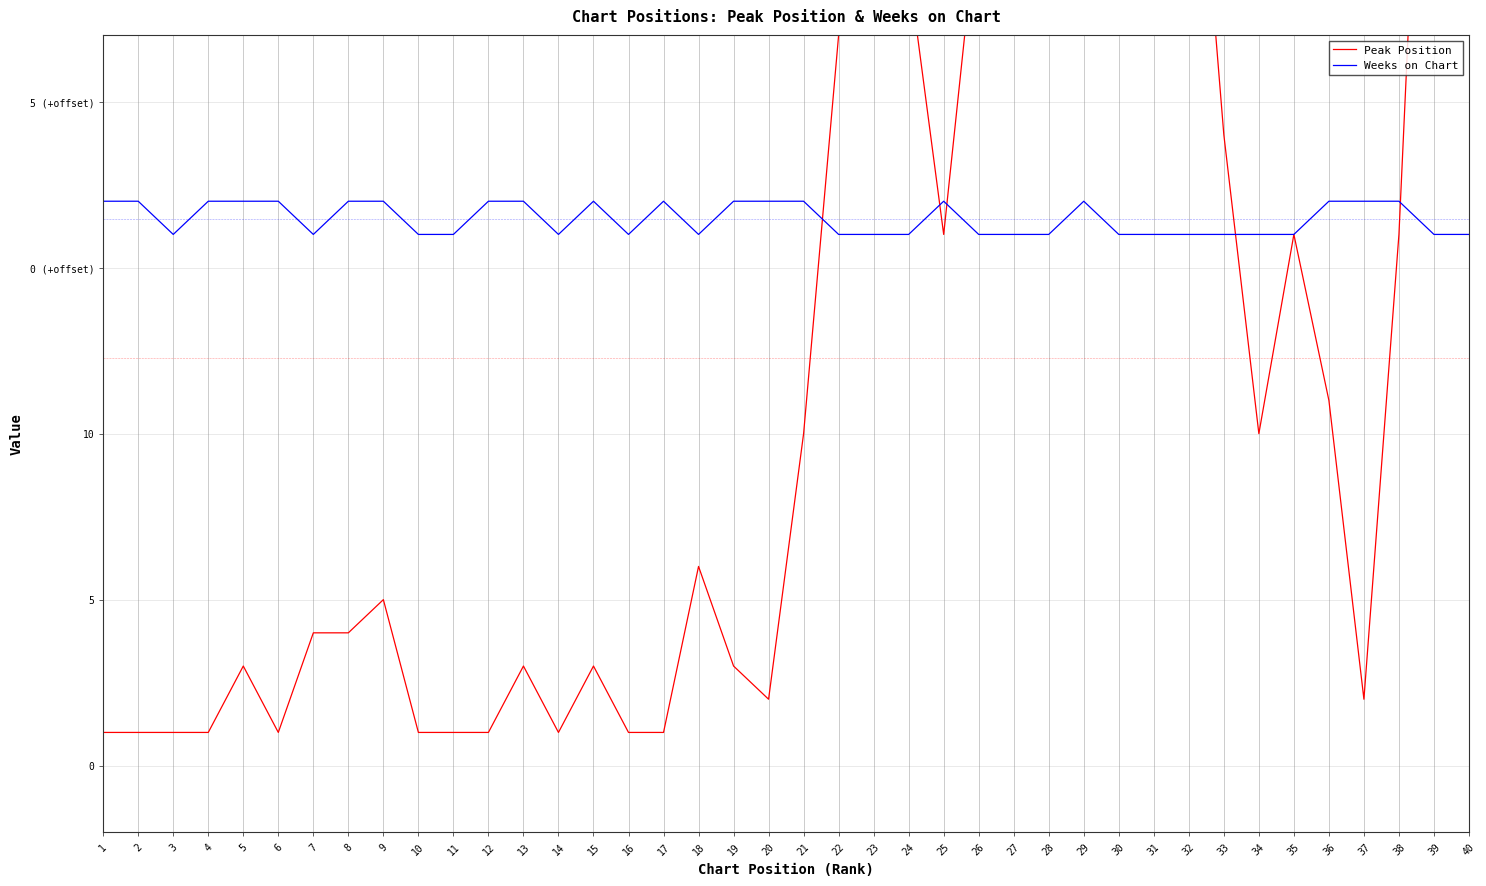

Is the value of Peak Position at 26 greater than the value of Weeks on Chart at 4?

Yes